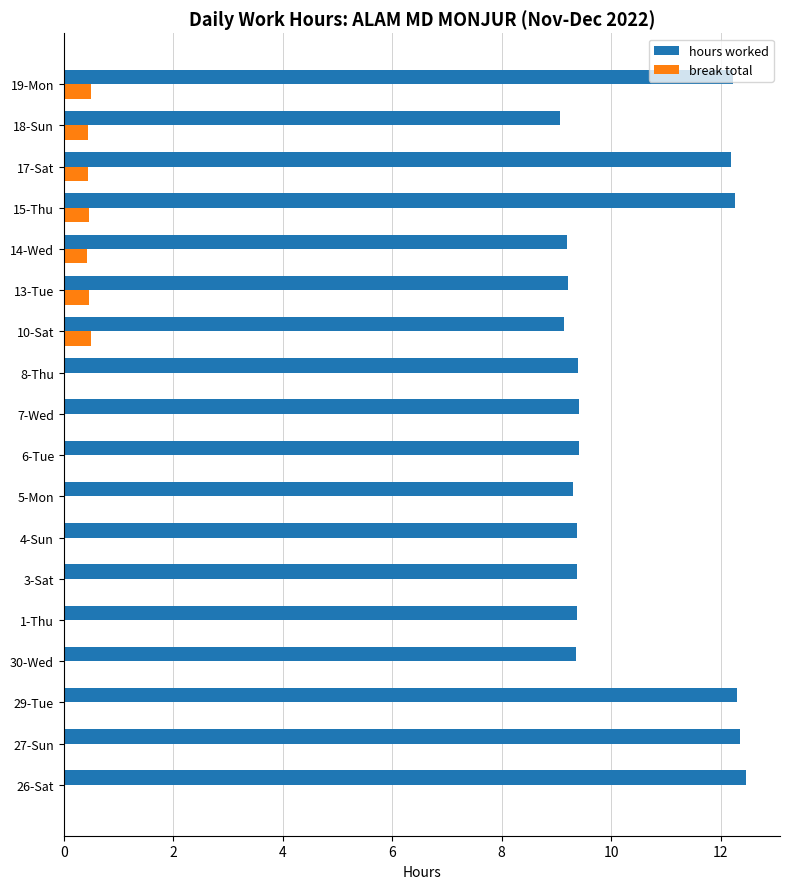

Is it true that hours worked equals 9.4 at 1-Thu?

True